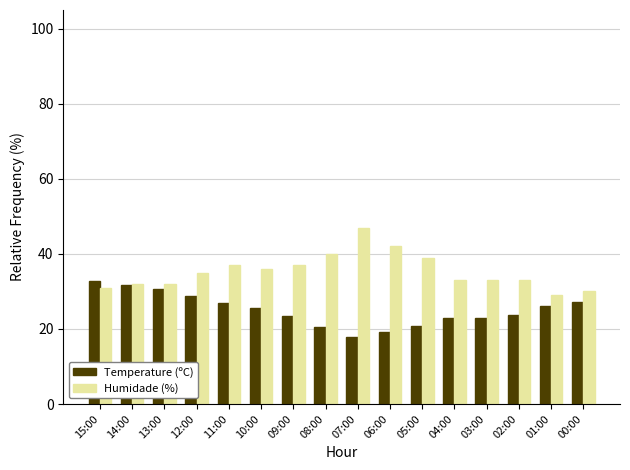

Rank the series at 10:00 from lowest to highest value.

Temperature (ºC), Humidade (%)